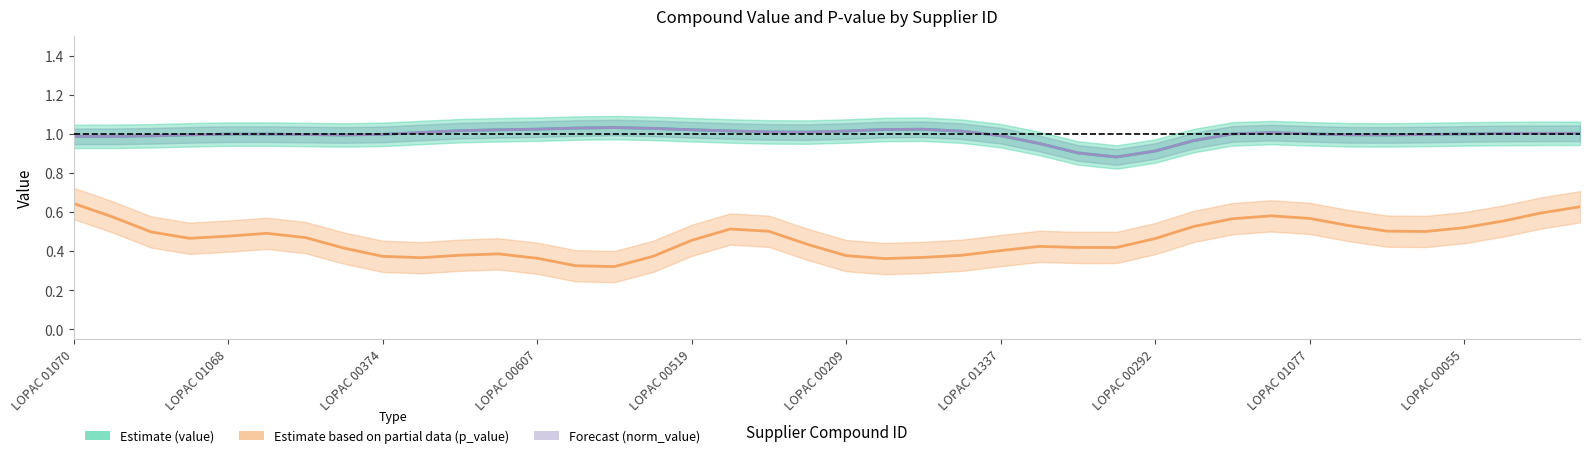

At which category does Estimate (value) reach its first local valley?

LOPAC 00292